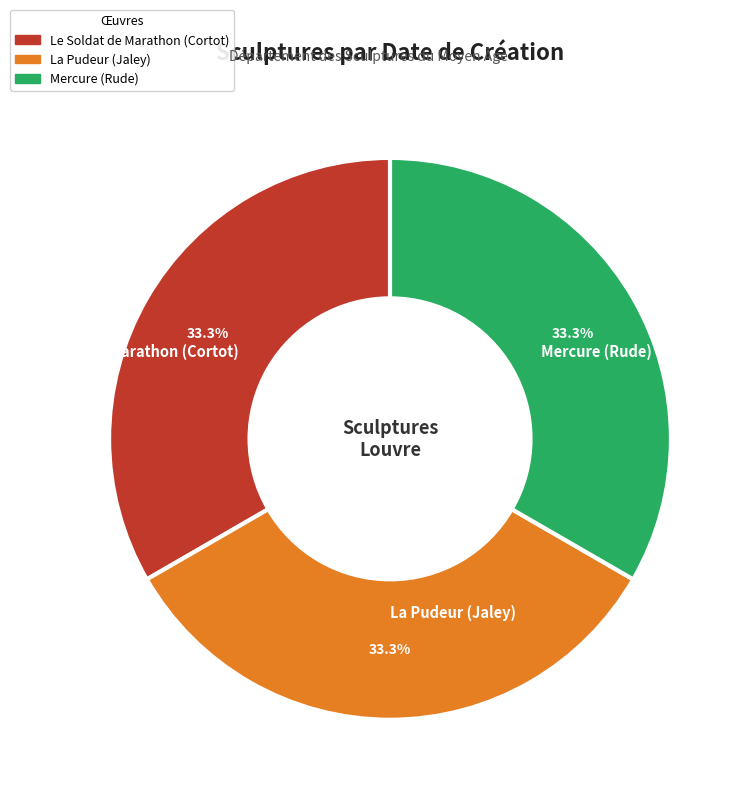

What is the total percentage of Le Soldat de Marathon (Cortot) and La Pudeur (Jaley)?

66.7%